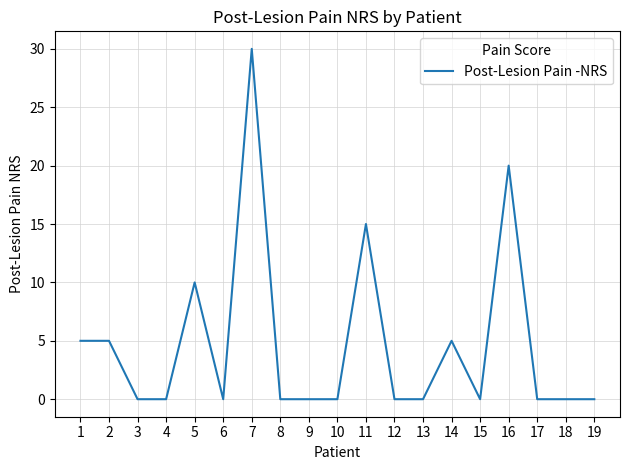

What is the maximum value shown in the chart?

30